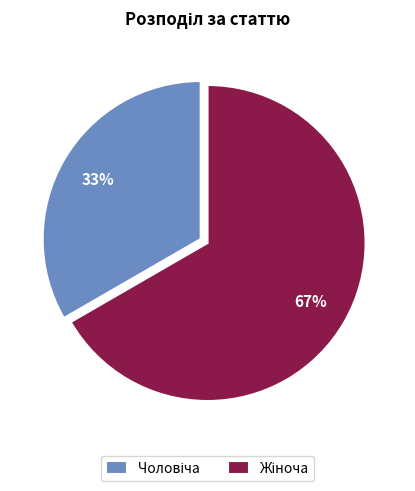

Is there any slice that represents more than half of the pie?

Yes